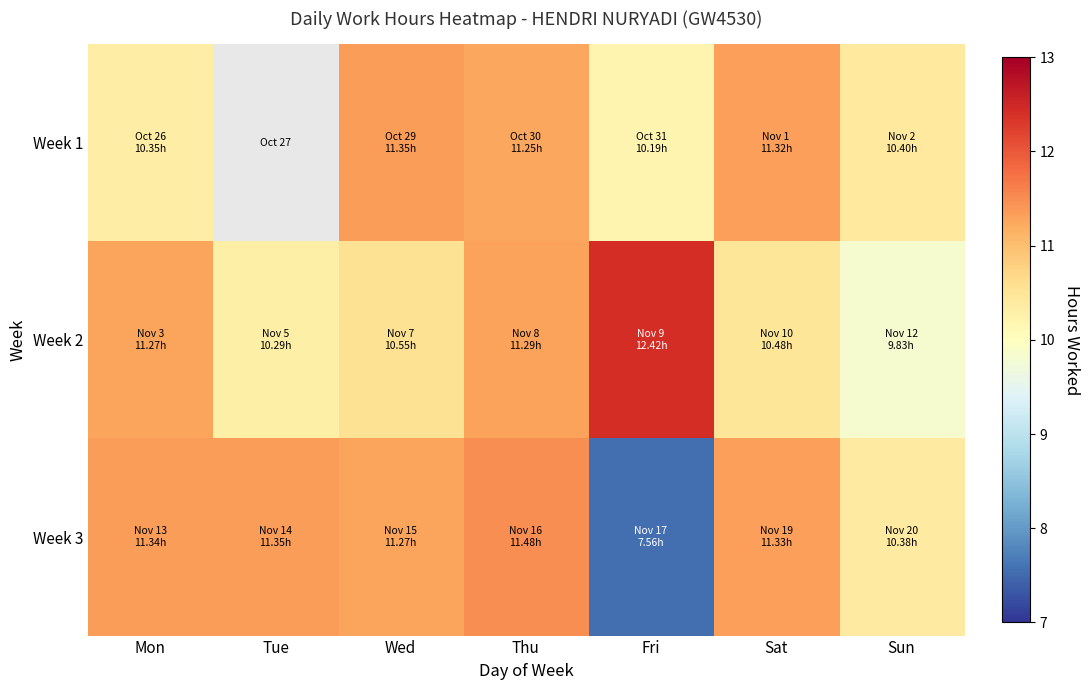

Which series has the widest spread of values?

Week 3